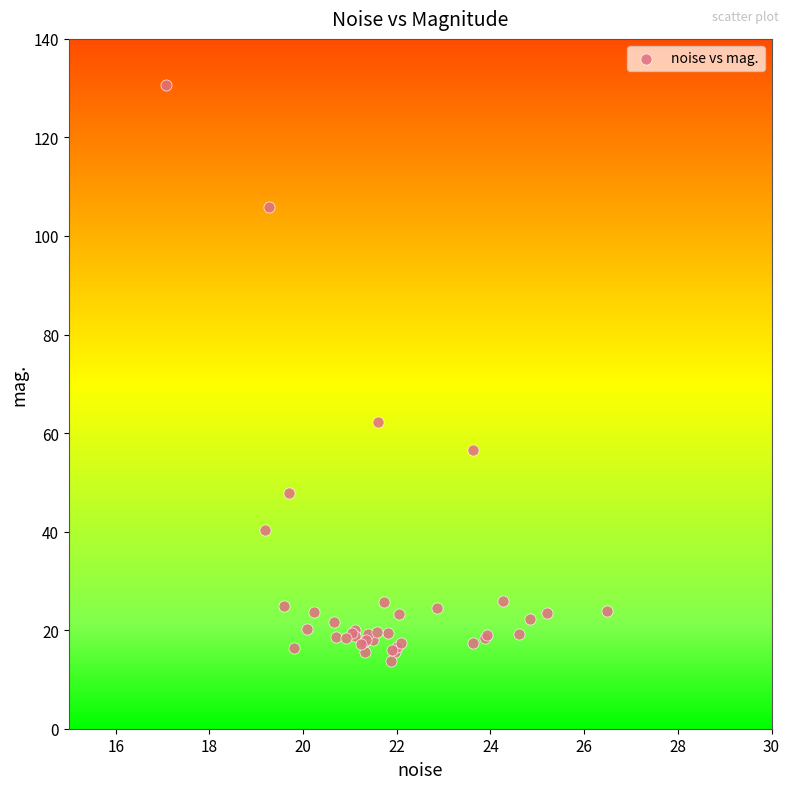

What Y value in the scatter plot is closest to 72?

62.3